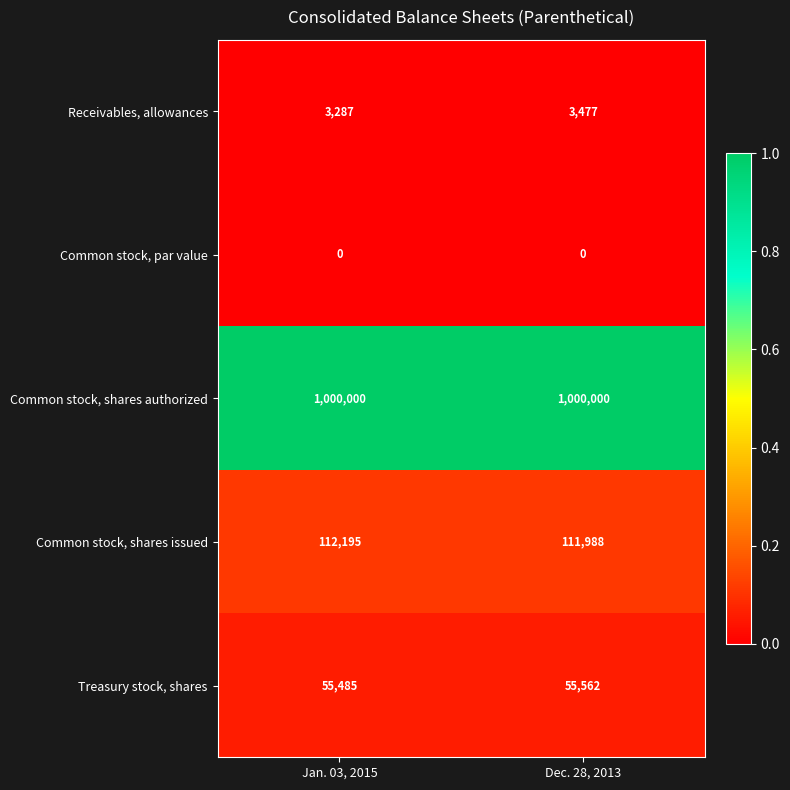

Rank the series by their maximum value, from lowest to highest.

Common stock, par value, Receivables, allowances, Treasury stock, shares, Common stock, shares issued, Common stock, shares authorized